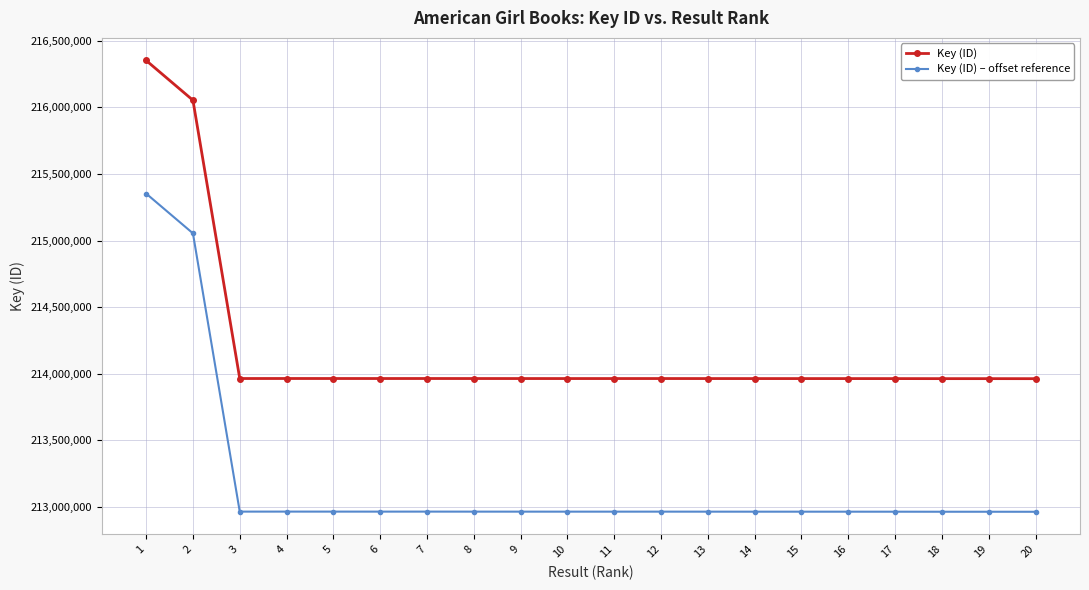

The Key (ID) – offset reference series shows 212963336 at 7. True or false?

True